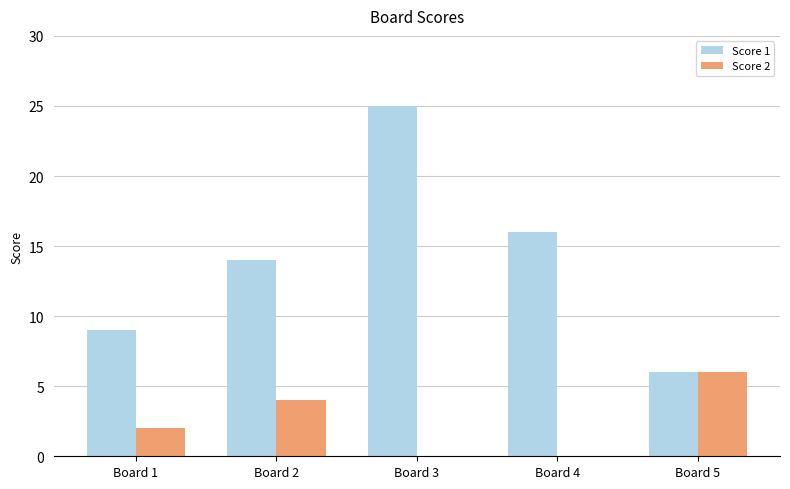

Is the value of Score 2 at Board 4 greater than the value of Score 1 at Board 3?

No